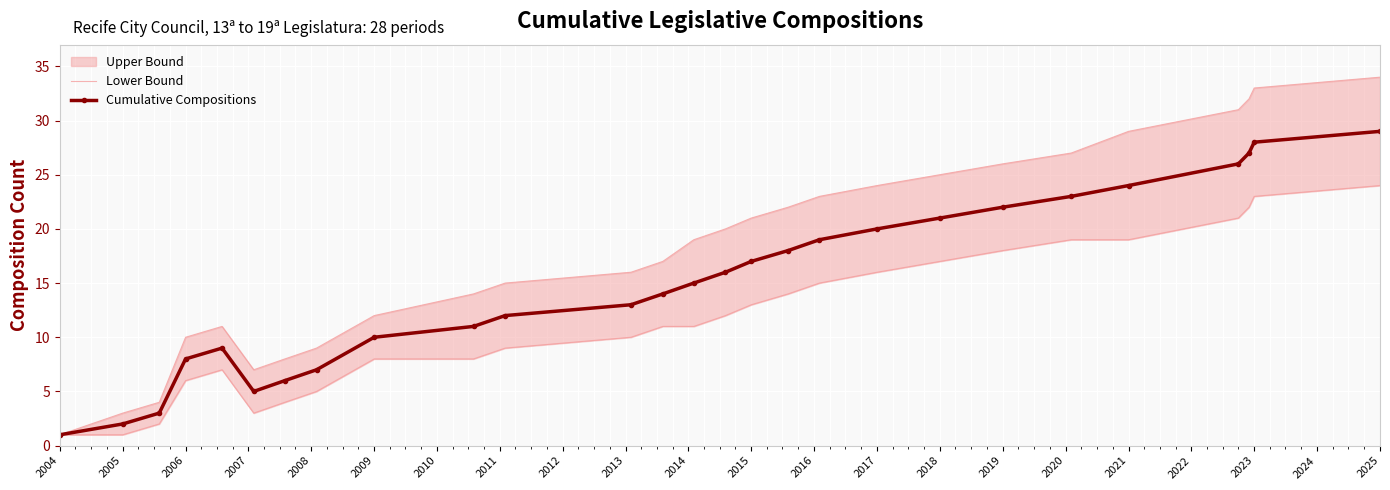

Is it true that Cumulative Compositions equals 17 at 2015?

True